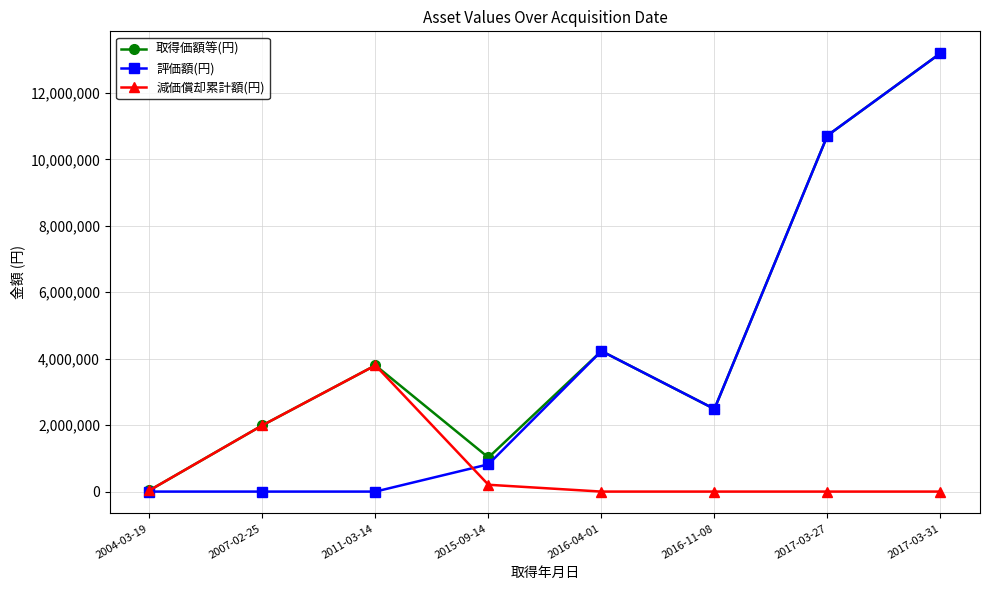

What are all the series names shown in the legend?

取得価額等(円), 評価額(円), 減価償却累計額(円)